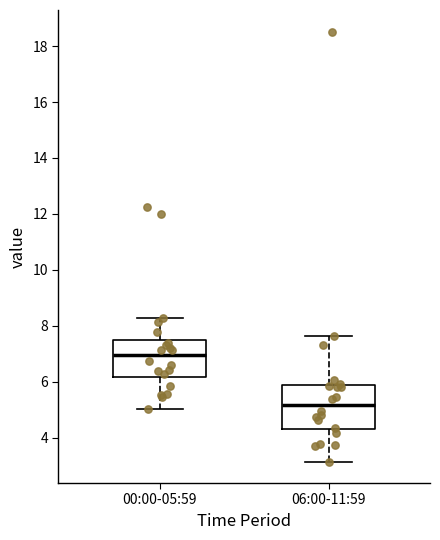

Which box has the lowest median line?

06:00-11:59